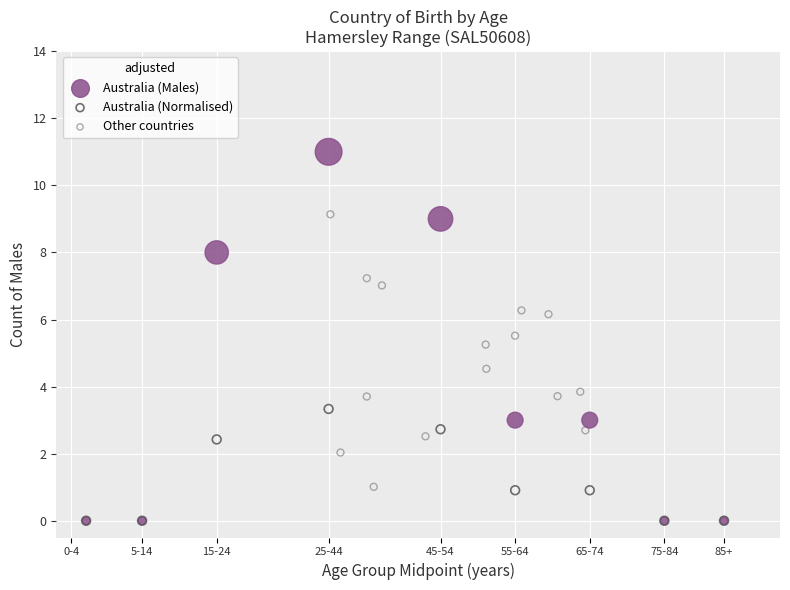

Which series reaches the maximum Y coordinate?

Australia (Males)